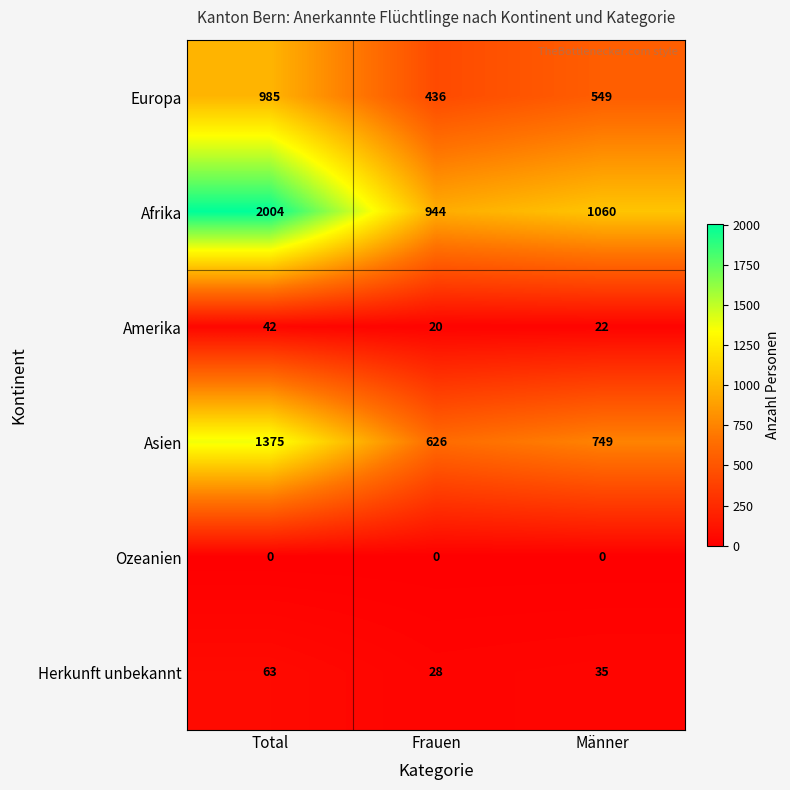

What is the difference between the maximum and second lowest values in the Afrika series?

944